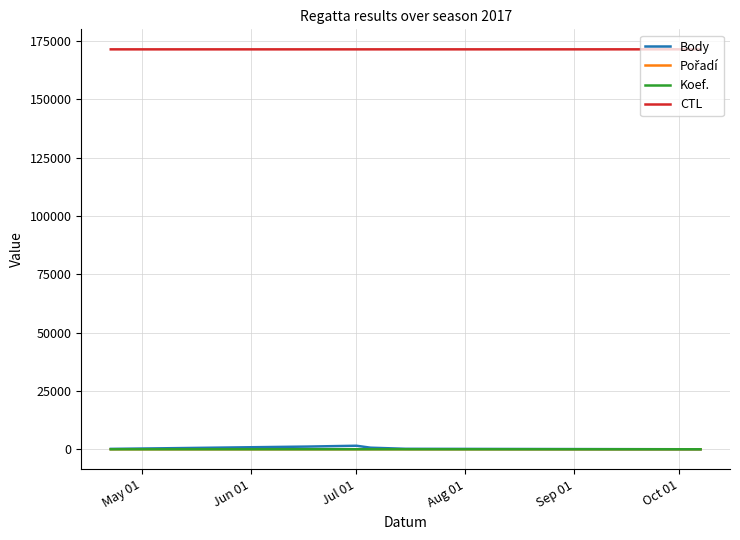

What is the difference between the second highest and minimum values in the Body series?

1156